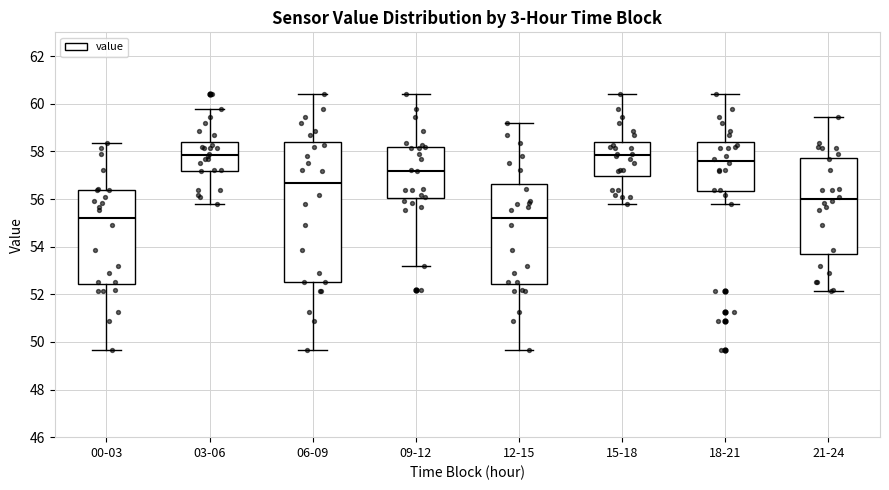

Which box is the tallest, from its lower edge to its upper edge?

06-09